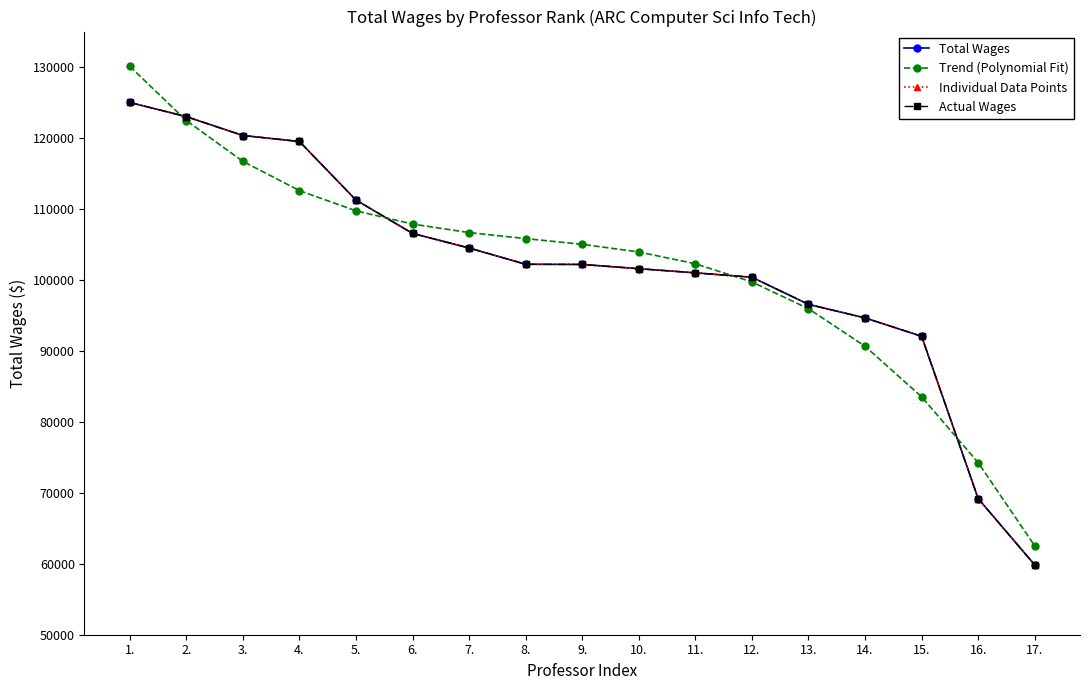

Read the Actual Wages value at 6..

106554.0